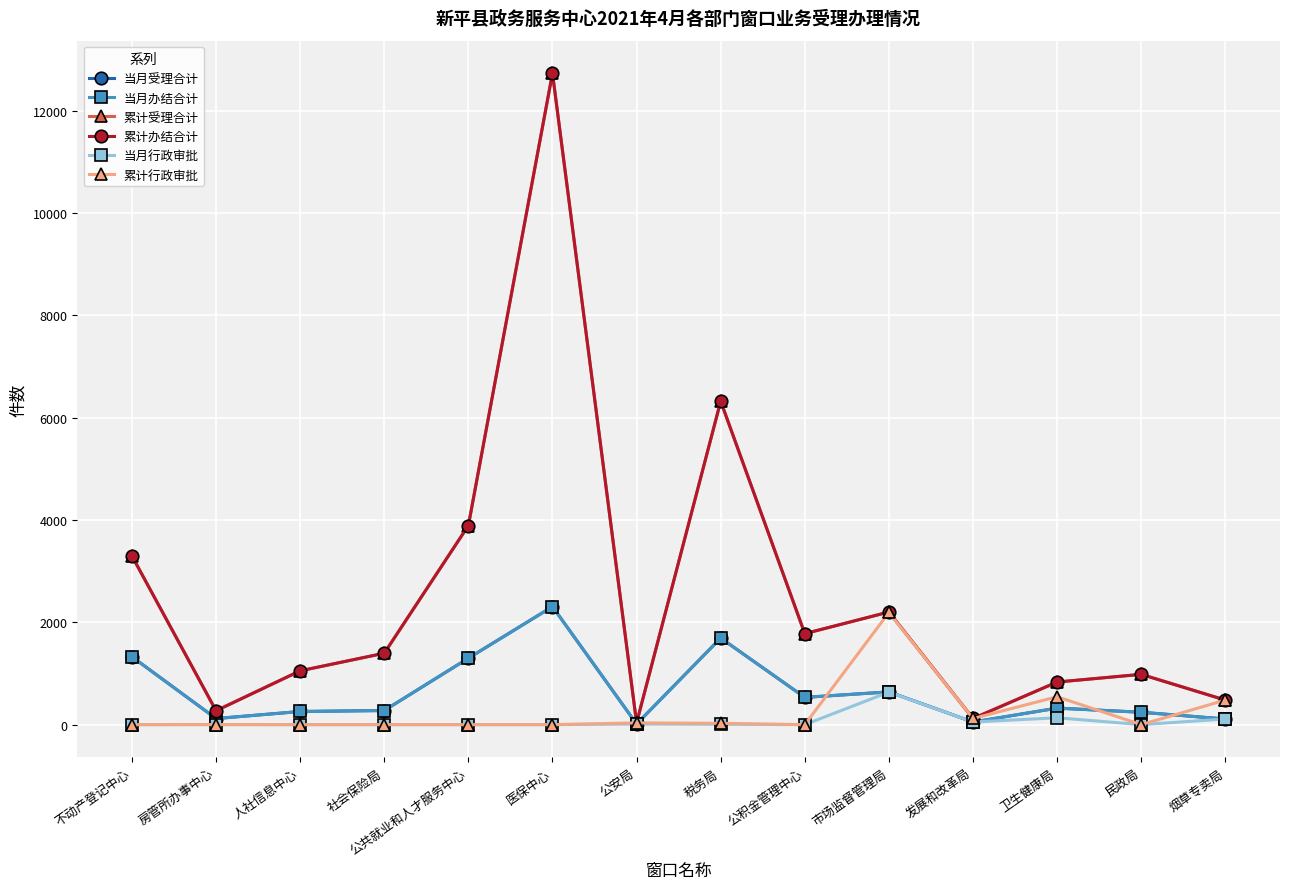

At which category does the chart reach its minimum across all series?

不动产登记中心